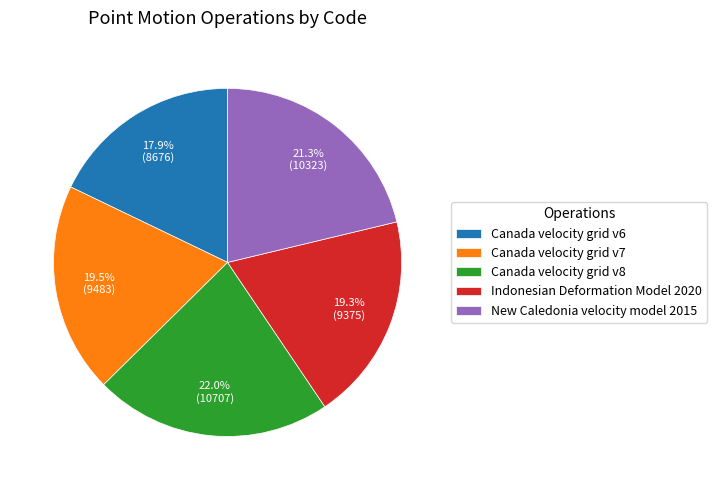

What is the largest slice in the pie chart?

Canada velocity grid v8